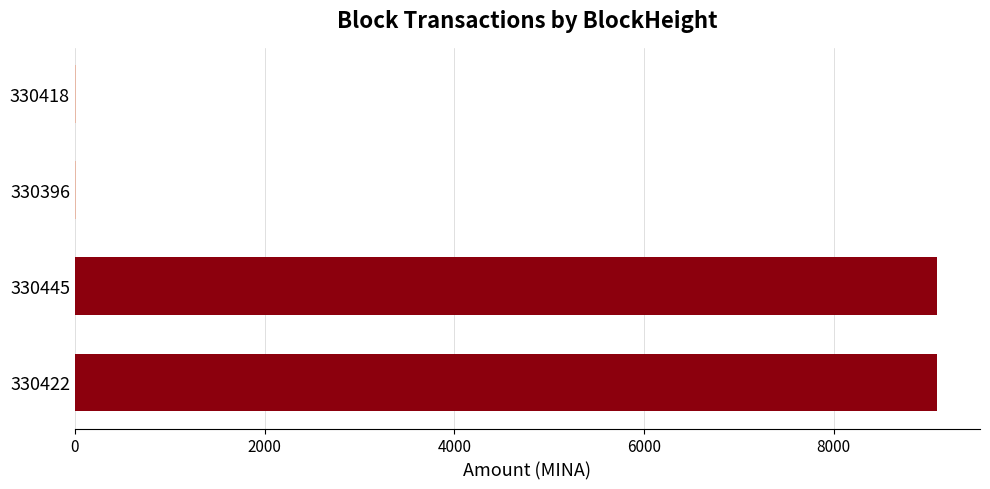

The chart shows a value of 10.0 at 330396. True or false?

True